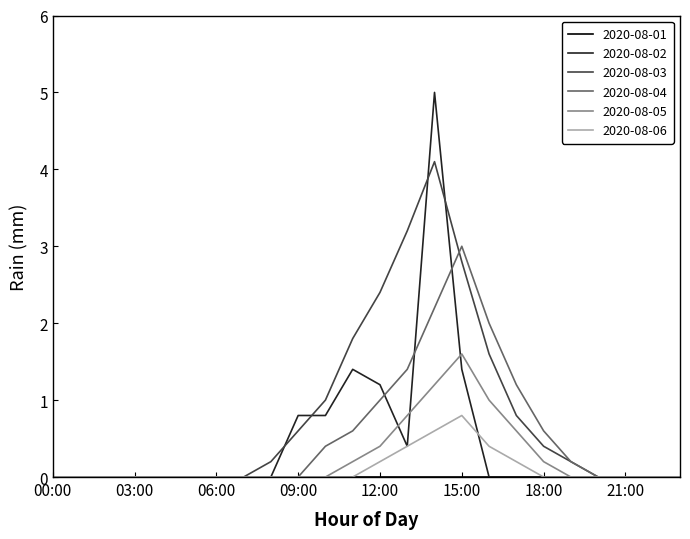

How many series are shown in this chart?

6